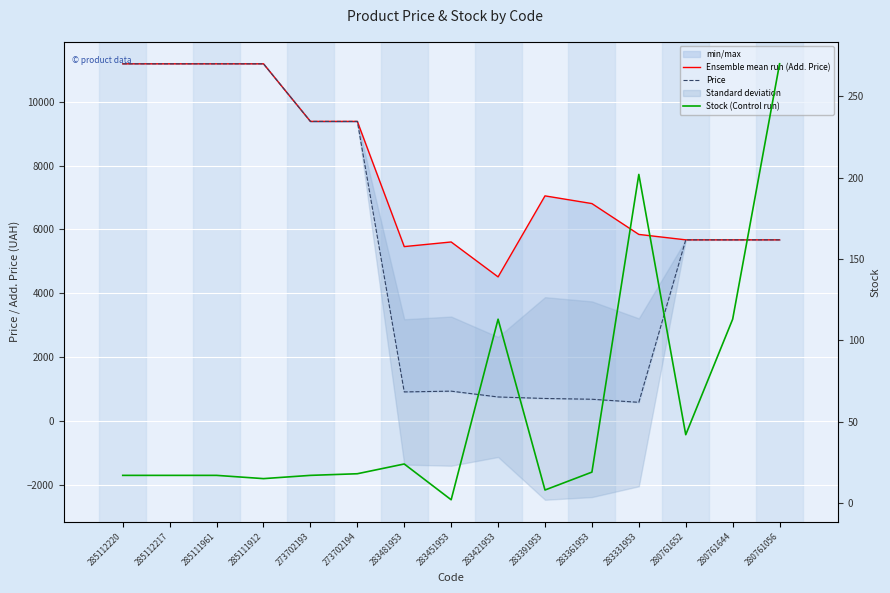

Reading left to right, what are all the values shown in this chart?

Ensemble mean run (Add. Price): 11188.2	11188.2	11188.2	11188.2	9384.0	9384.0	5462.3	5607.2	4513.3	7051.3	6809.8	5843.9	5673.8	5673.8	5673.8
Price: 11188.2	11188.2	11188.2	11188.2	9384.0	9384.0	910.4	934.5	752.2	705.1	681.0	584.4	5673.8	5673.8	5673.8
Stock (Control run): 17.0	17.0	17.0	15.0	17.0	18.0	24.0	2.0	113.0	8.0	19.0	202.0	42.0	113.0	270.0